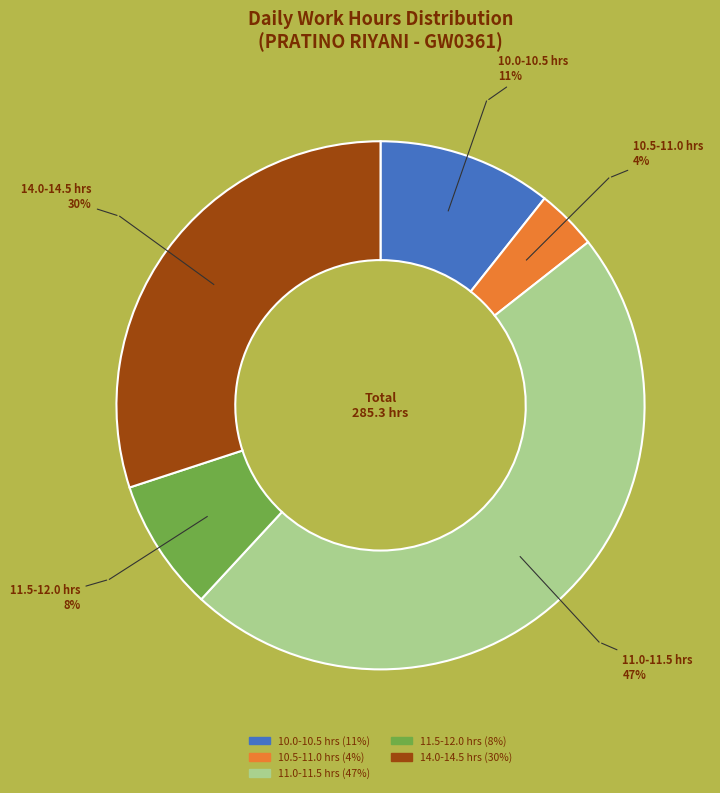

Is the sum of 11.5-12.0 hrs and 11.0-11.5 hrs greater than half?

Yes